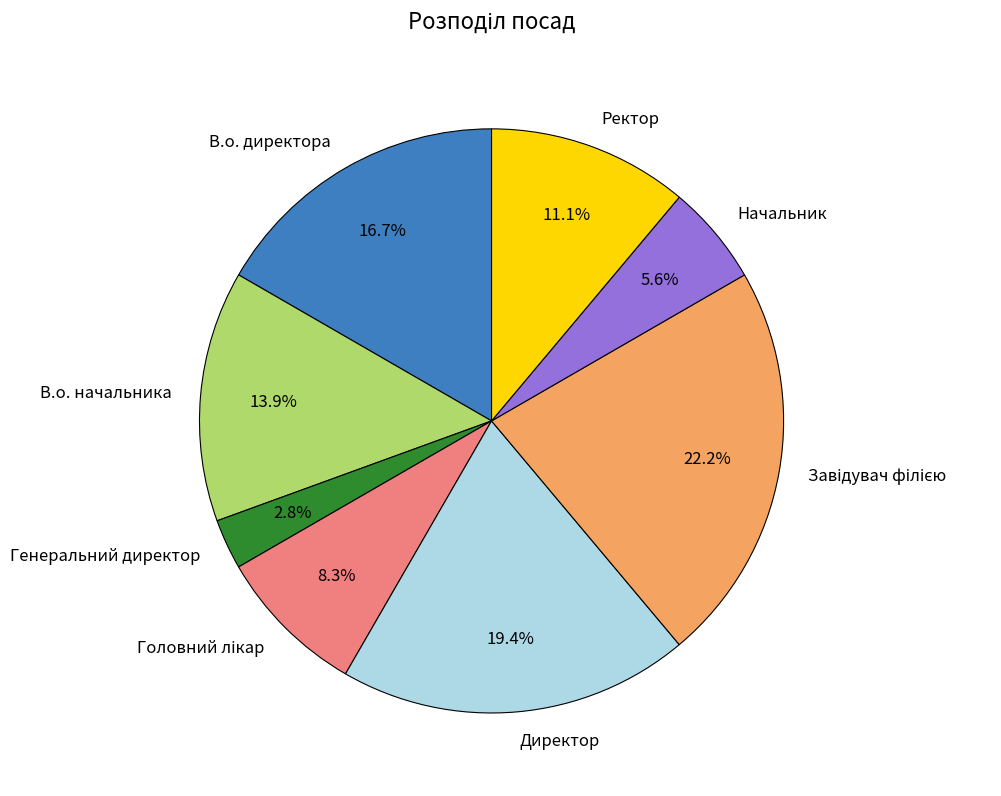

Does any single category account for the majority?

No